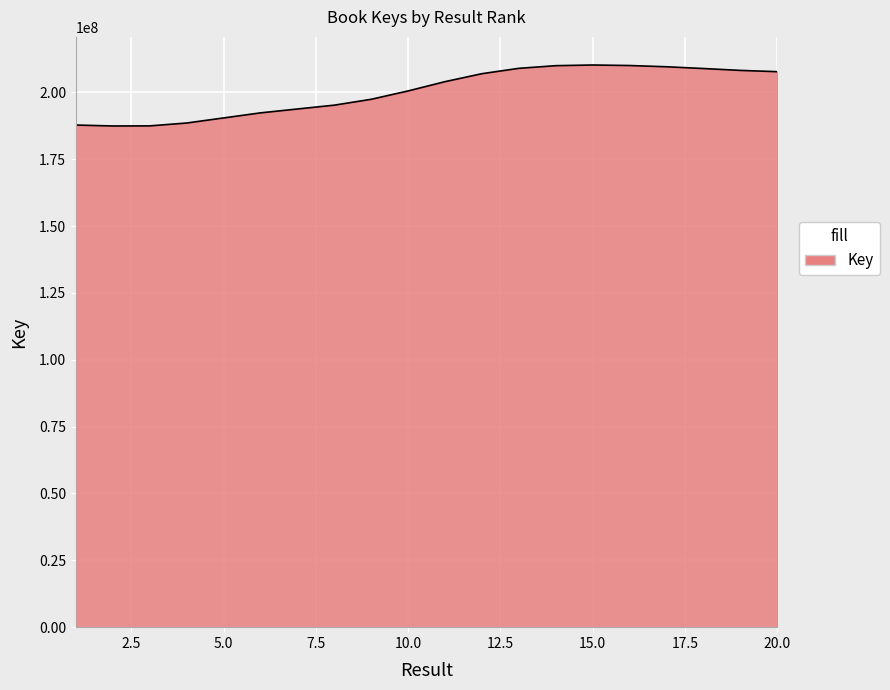

What is the greatest value displayed?

210258535.1